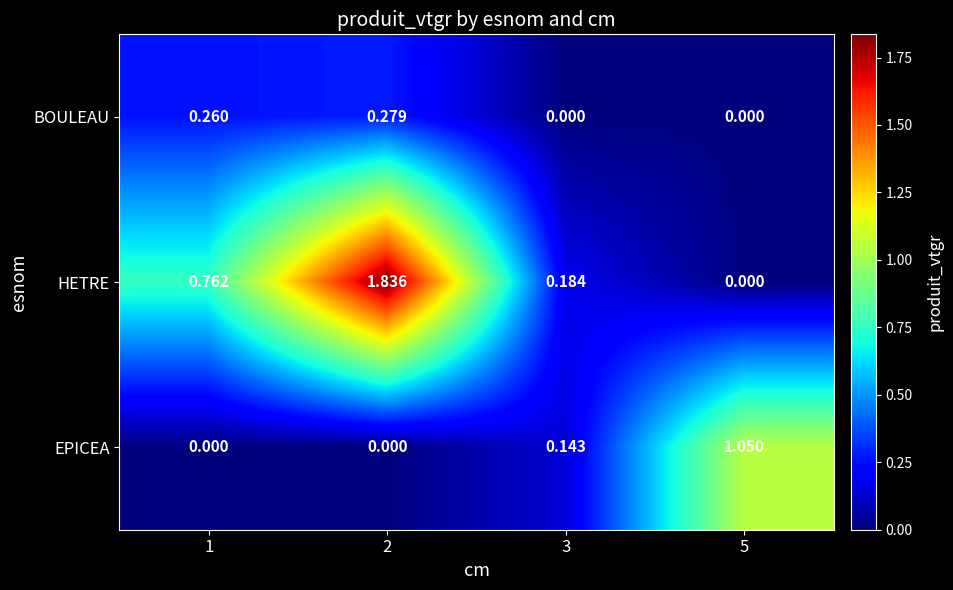

At 2, list the series in order from smallest to largest.

EPICEA, BOULEAU, HETRE